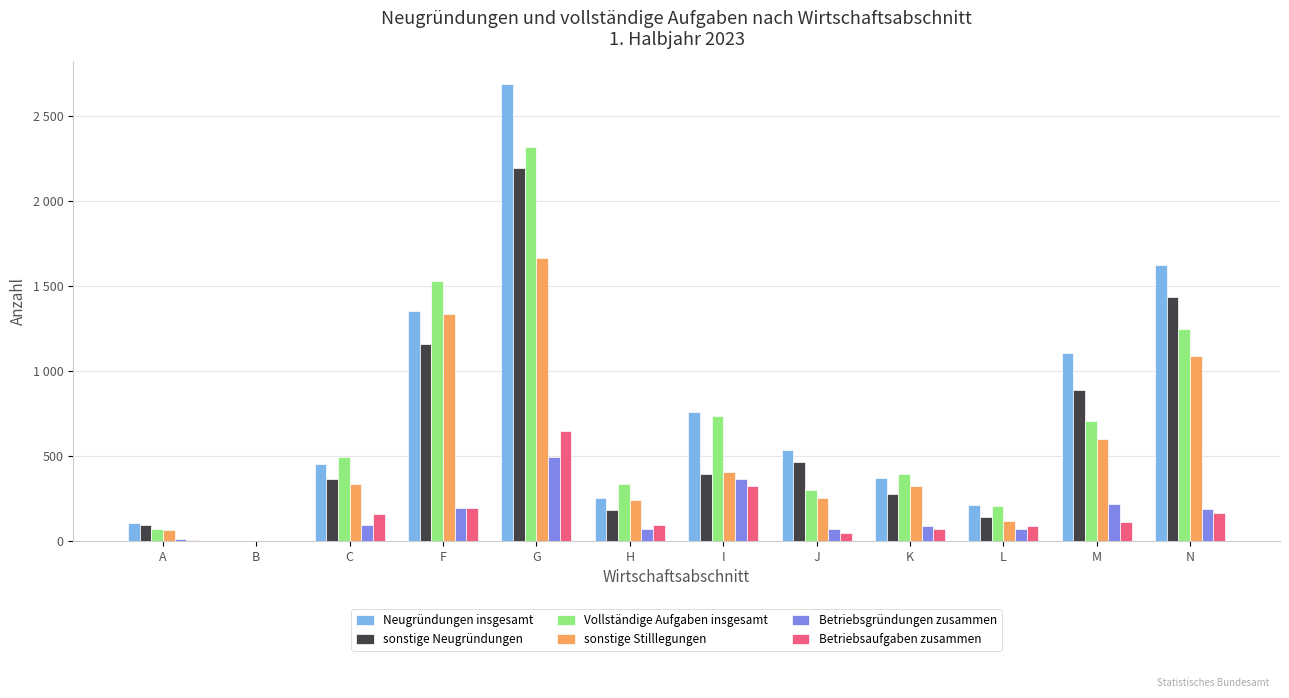

What is the sum of all Betriebsgründungen zusammen values?

1867